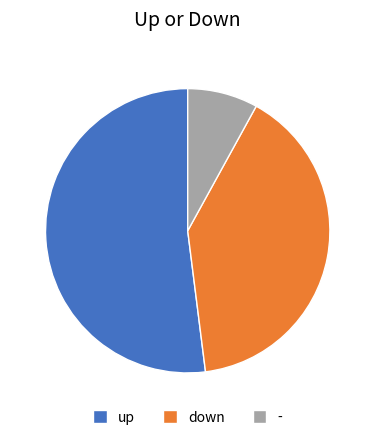

The down slice represents 50% of the pie. True or false?

False